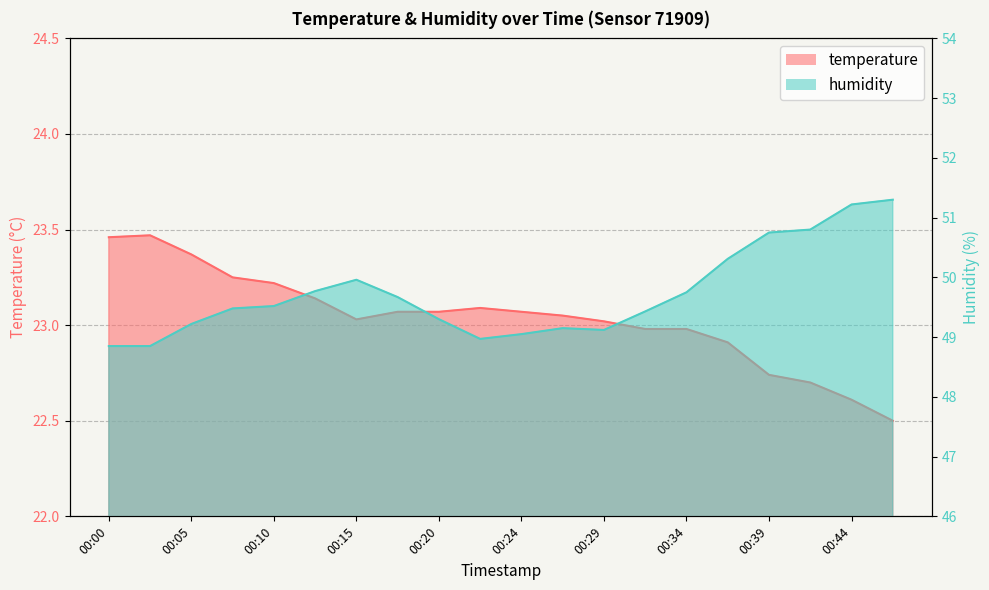

How many lines are shown in the chart?

2